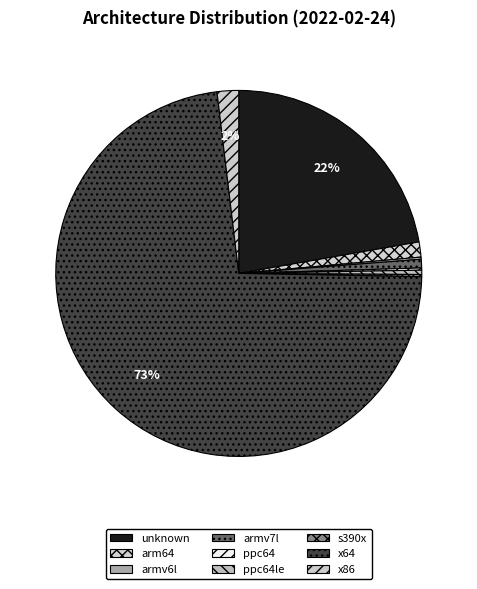

What is the majority slice?

x64